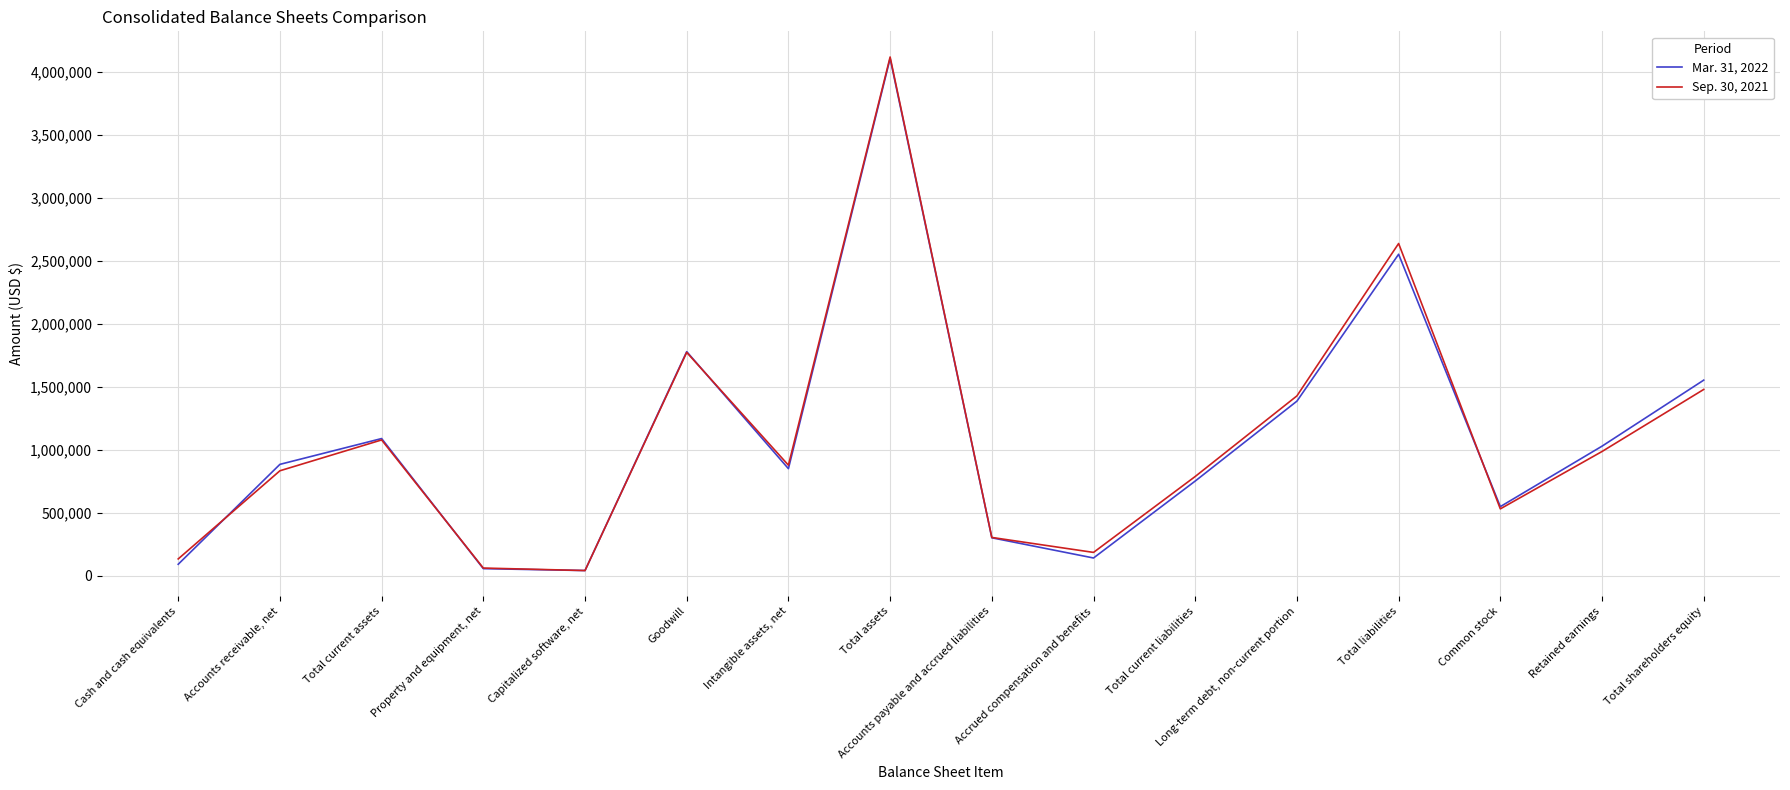

What is the sum of the Sep. 30, 2021 values at Goodwill and Retained earnings?

2762232